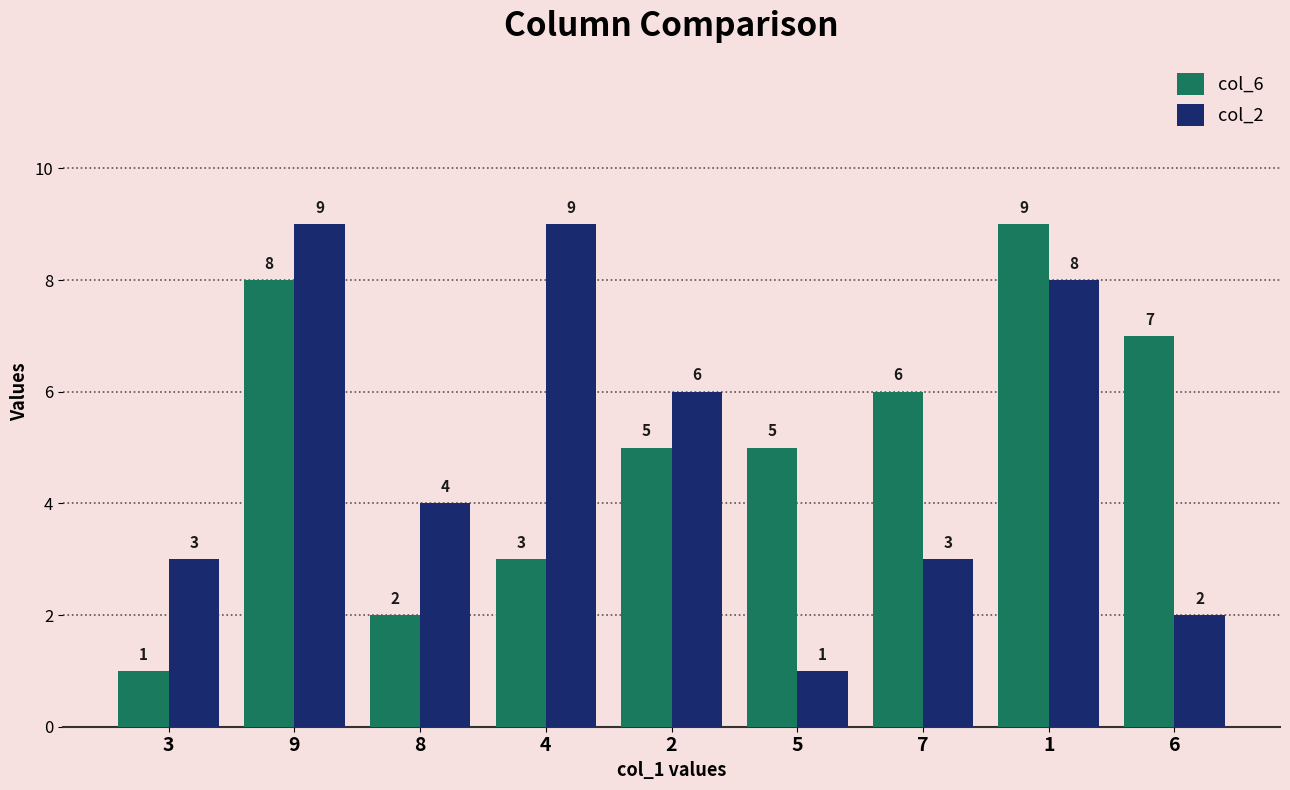

What is the difference between the highest and lowest values at 3?

2